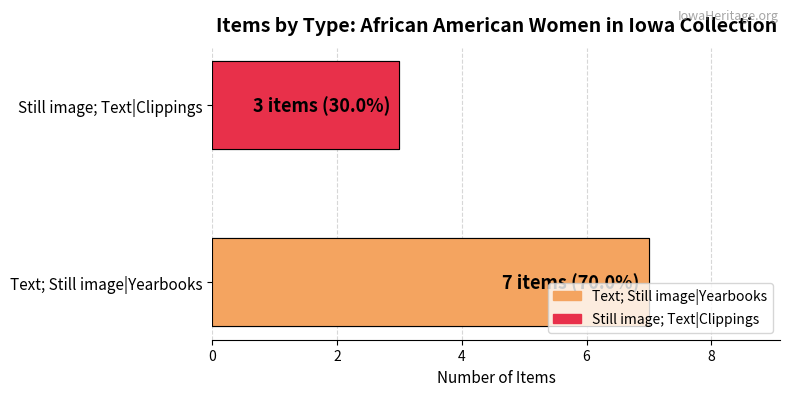

The value at Still image; Text|Clippings is 3. True or false?

True